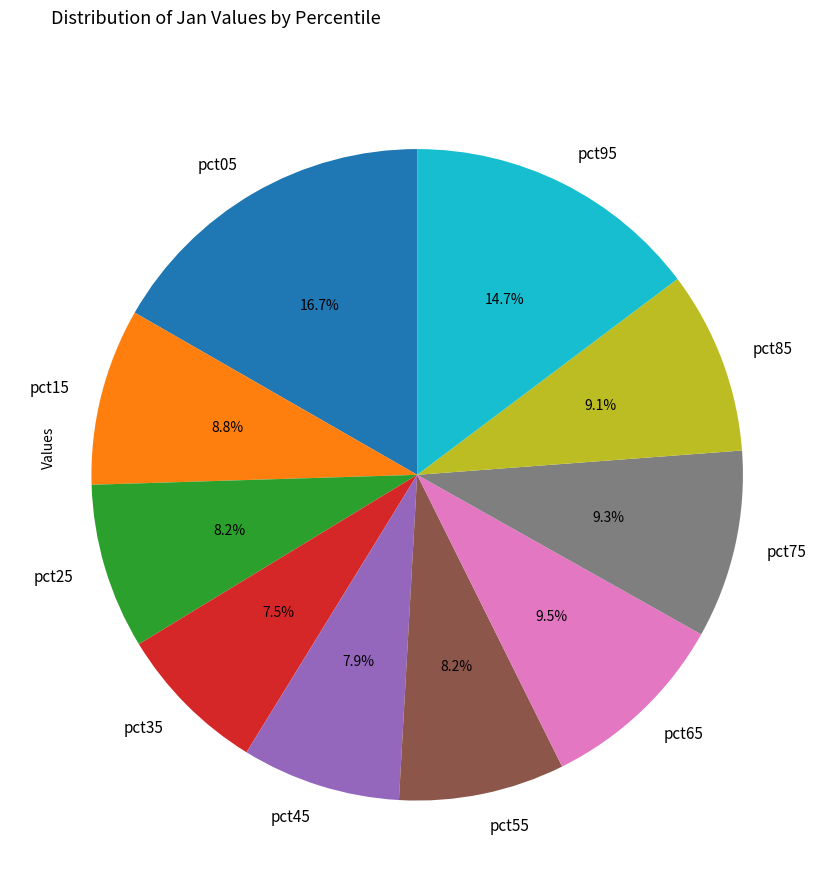

How many segments does this pie chart have?

10